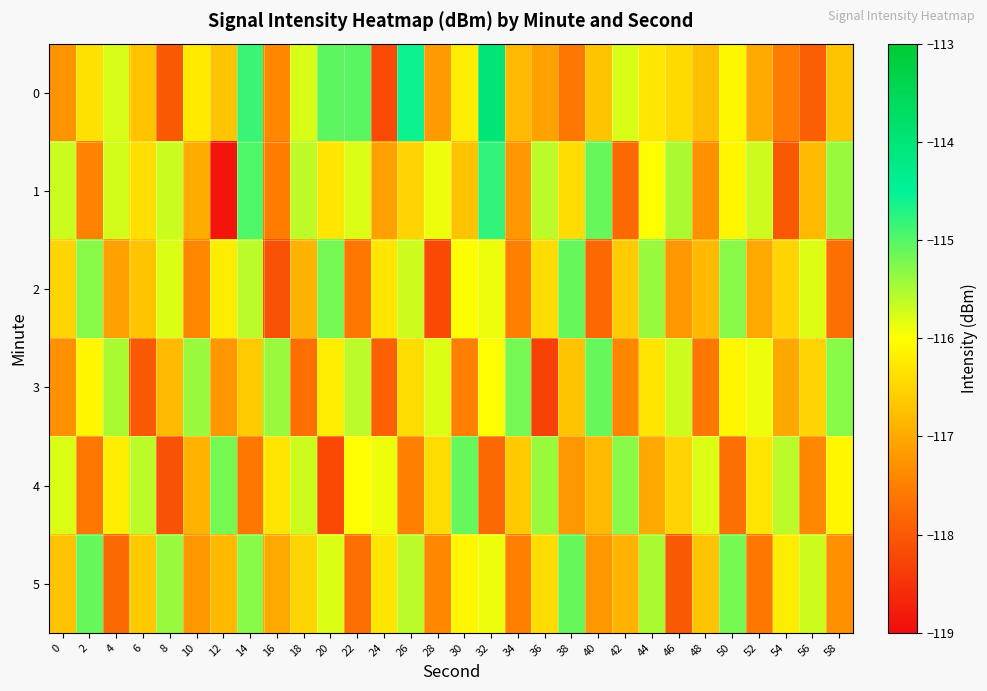

Reading left to right, list all the values displayed in this chart.

0: 0=-117.3	2=-116.3	4=-115.8	6=-116.7	8=-118.0	10=-116.2	12=-116.7	14=-114.8	16=-117.4	18=-115.8	20=-115.1	22=-115.0	24=-118.2	26=-114.6	28=-117.2	30=-116.2	32=-114.0	34=-116.8	36=-117.1	38=-117.6	40=-116.7	42=-115.8	44=-116.3	46=-116.4	48=-116.7	50=-116.1	52=-117.0	54=-117.5	56=-117.9	58=-116.7
1: 0=-115.7	2=-117.4	4=-115.7	6=-116.4	8=-115.7	10=-117.0	12=-118.9	14=-115.0	16=-117.5	18=-115.6	20=-116.3	22=-115.8	24=-117.1	26=-116.5	28=-115.9	30=-116.7	32=-114.8	34=-117.2	36=-115.6	38=-116.4	40=-115.1	42=-117.8	44=-116.0	46=-115.5	48=-117.3	50=-116.1	52=-115.7	54=-118.0	56=-116.8	58=-115.4
2: 0=-116.5	2=-115.3	4=-117.1	6=-116.7	8=-115.8	10=-117.4	12=-116.2	14=-115.6	16=-118.1	18=-116.9	20=-115.2	22=-117.6	24=-116.3	26=-115.7	28=-118.2	30=-116.0	32=-115.9	34=-117.5	36=-116.4	38=-115.1	40=-117.8	42=-116.6	44=-115.4	46=-117.2	48=-116.8	50=-115.3	52=-117.0	54=-116.5	56=-115.8	58=-117.7
3: 0=-117.3	2=-116.1	4=-115.5	6=-118.0	8=-116.8	10=-115.4	12=-117.2	14=-116.6	16=-115.4	18=-117.7	20=-116.2	22=-115.6	24=-117.9	26=-116.4	28=-115.8	30=-117.5	32=-116.0	34=-115.2	36=-118.3	38=-116.7	40=-115.1	42=-117.4	44=-116.3	46=-115.7	48=-117.6	50=-116.1	52=-115.9	54=-117.0	56=-116.5	58=-115.3
4: 0=-115.8	2=-117.6	4=-116.2	6=-115.6	8=-118.1	10=-116.9	12=-115.2	14=-117.6	16=-116.3	18=-115.7	20=-118.2	22=-116.0	24=-115.9	26=-117.5	28=-116.4	30=-115.1	32=-117.8	34=-116.6	36=-115.4	38=-117.2	40=-116.8	42=-115.3	44=-117.0	46=-116.5	48=-115.8	50=-117.7	52=-116.3	54=-115.6	56=-117.4	58=-116.1
5: 0=-116.7	2=-115.1	4=-117.8	6=-116.6	8=-115.4	10=-117.2	12=-116.8	14=-115.3	16=-117.0	18=-116.5	20=-115.8	22=-117.7	24=-116.3	26=-115.6	28=-117.4	30=-116.1	32=-115.9	34=-117.5	36=-116.4	38=-115.1	40=-117.2	42=-116.9	44=-115.5	46=-118.0	48=-116.7	50=-115.2	52=-117.6	54=-116.2	56=-115.7	58=-117.3